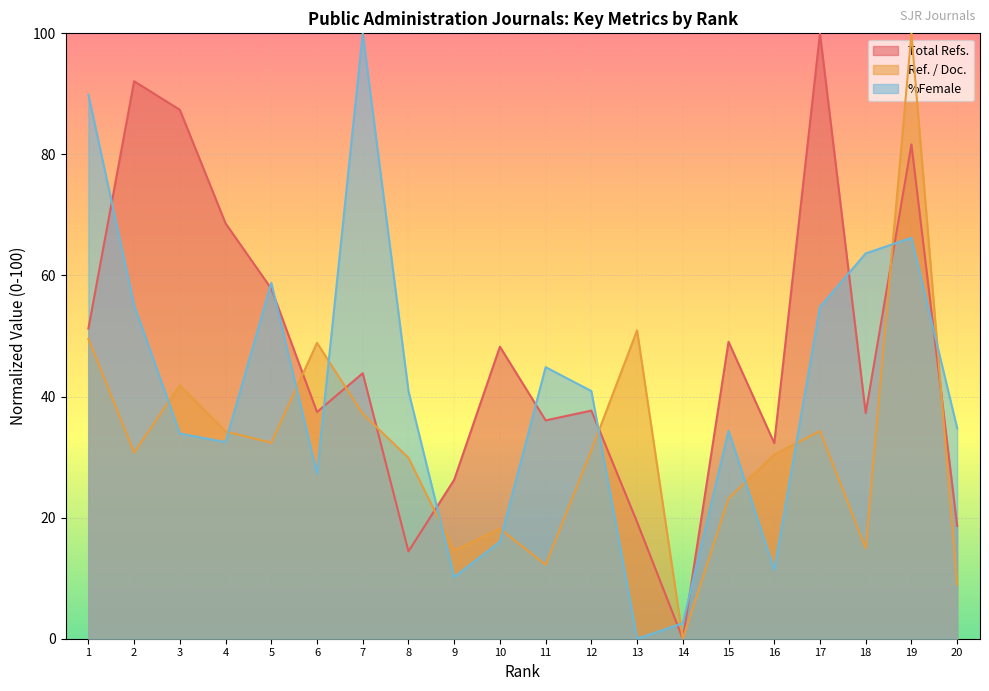

True or false: Total Refs. has more than 0 points higher than both neighbors.

True